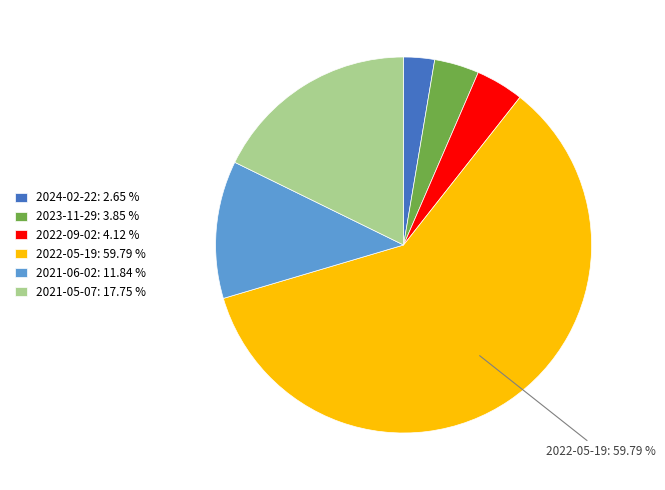

Does any single category account for the majority?

Yes